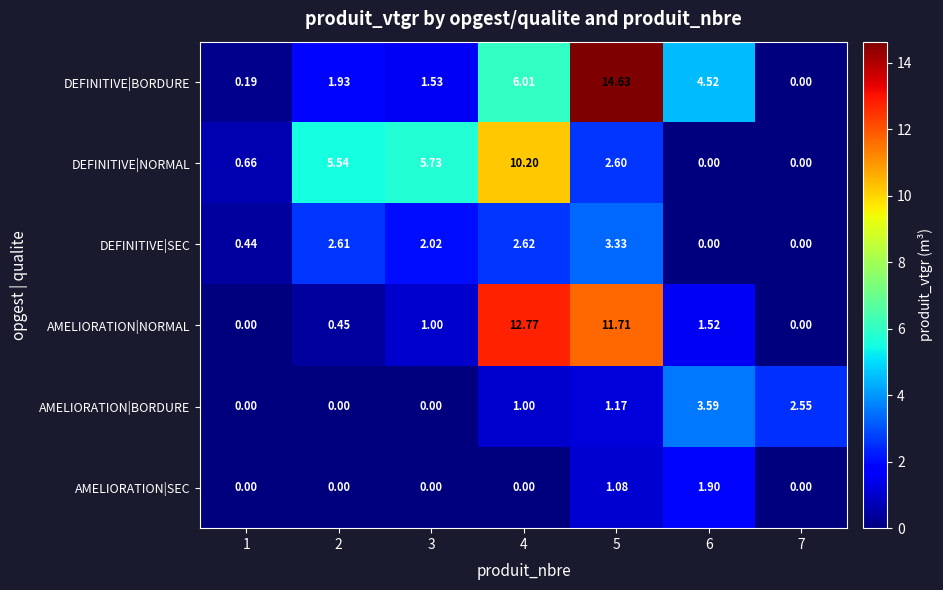

Which series has the widest spread of values?

DEFINITIVE|BORDURE